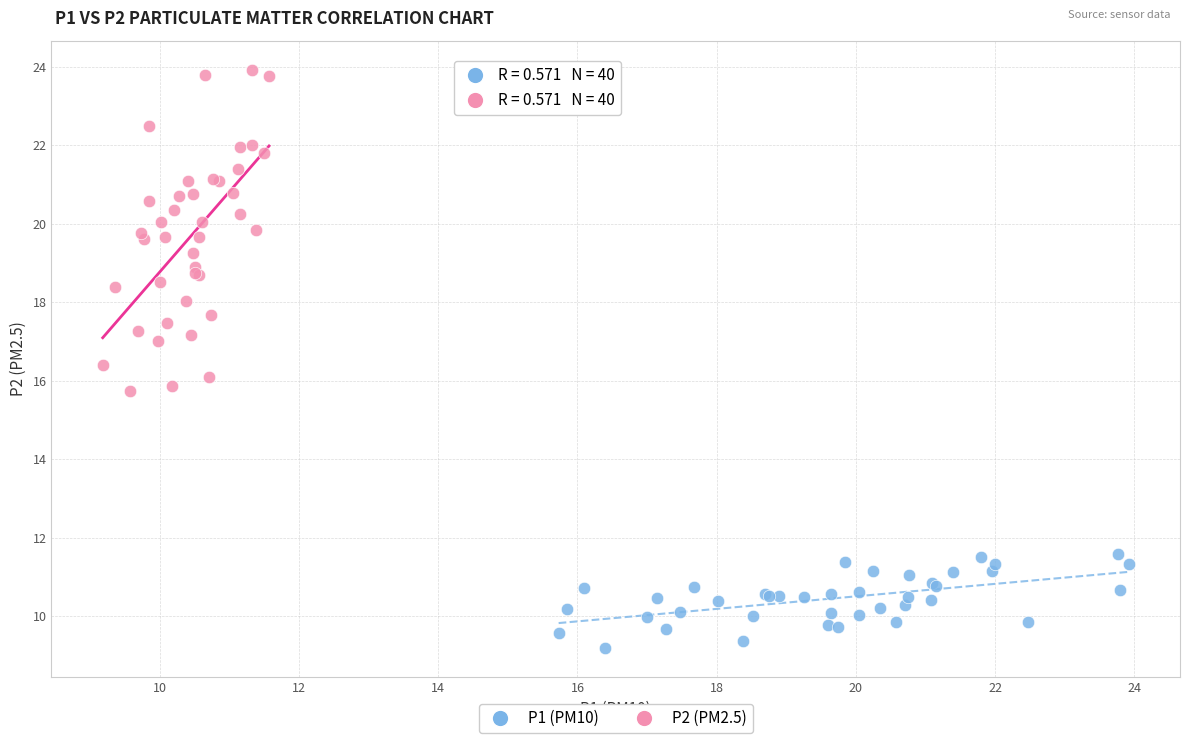

Which series contains the lowest Y value?

P1 (PM10)